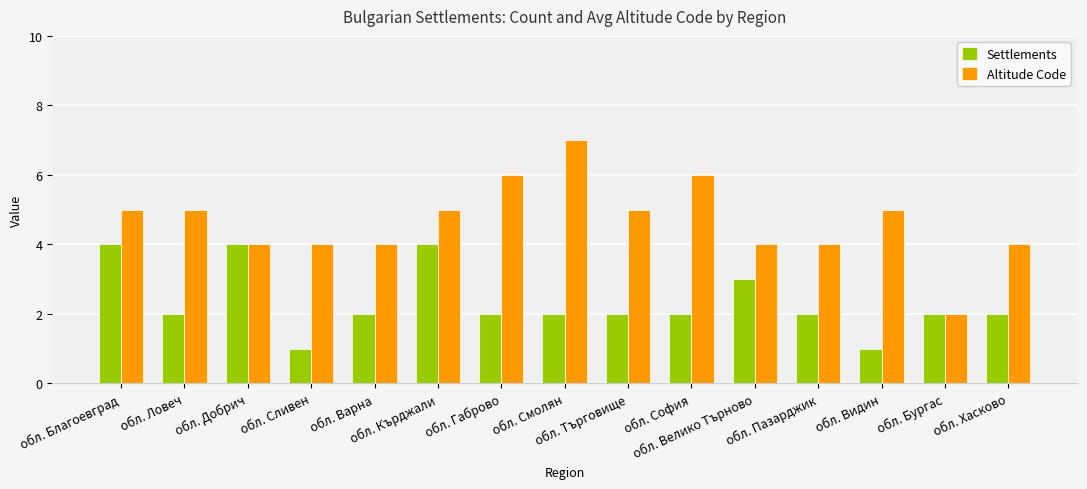

What is the value of the Settlements bar at the 11th from the left?

3